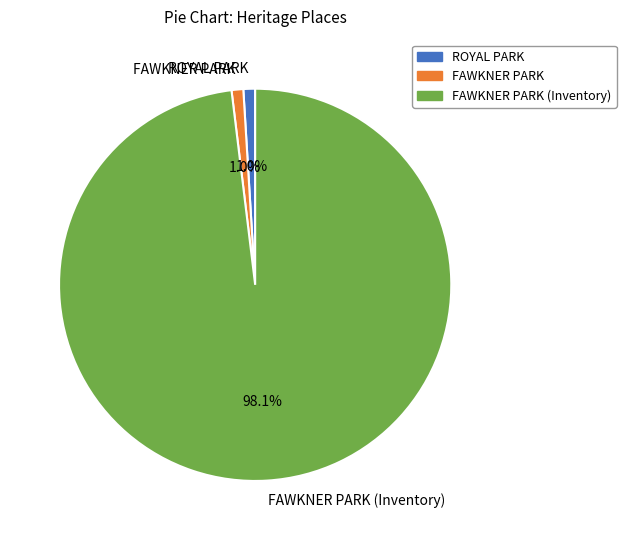

Is there any slice that represents more than half of the pie?

Yes